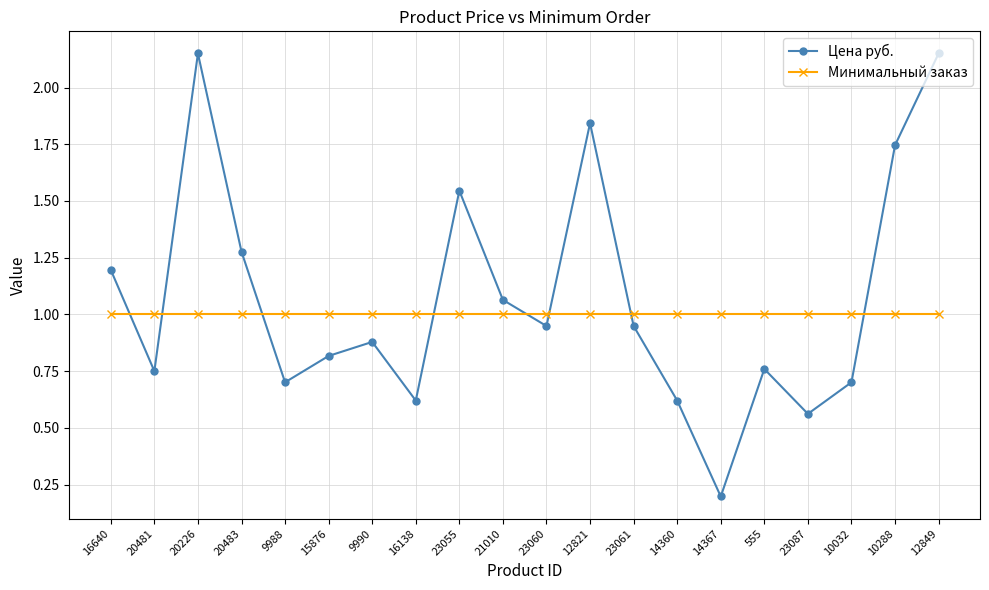

Which series changed the most between 14367 and 555?

Цена руб.